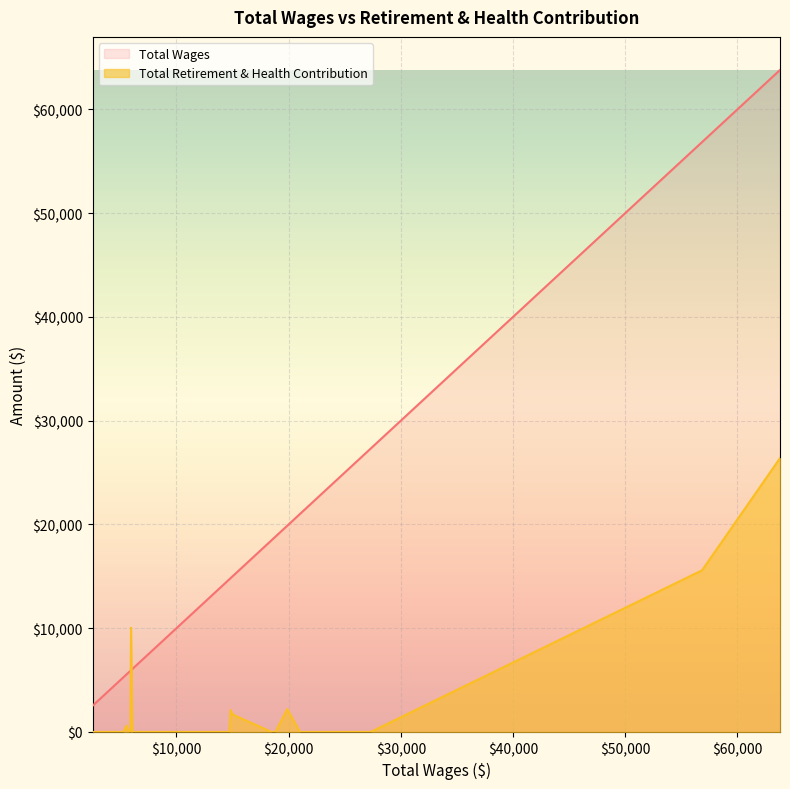

How many times do Total Wages and Total Retirement & Health Contribution cross each other?

2